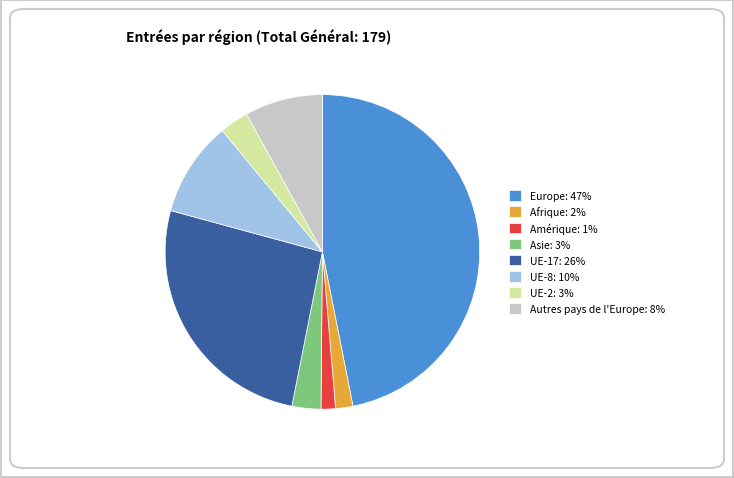

Is it true that UE-8: 10% is 10% of the pie?

True